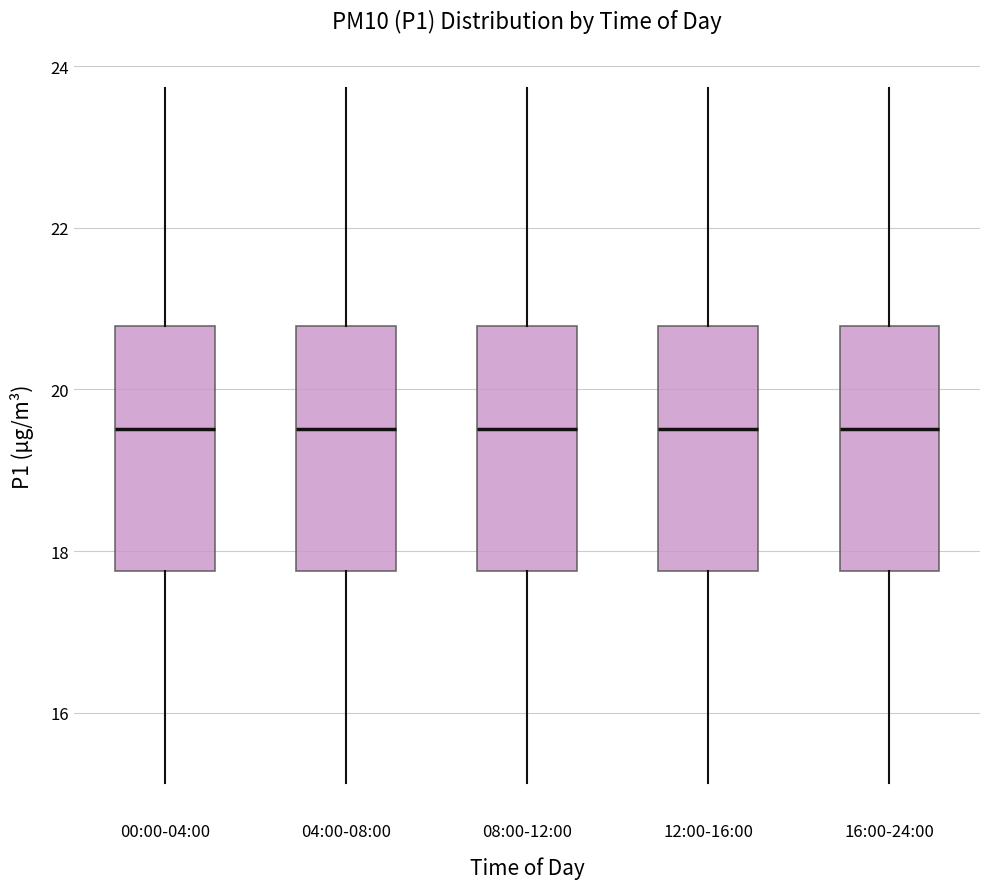

Where is the lower edge of the box for 00:00-04:00 on the y-axis? The values are not printed on the chart, so give them approximately, as read against the axis.

17.8